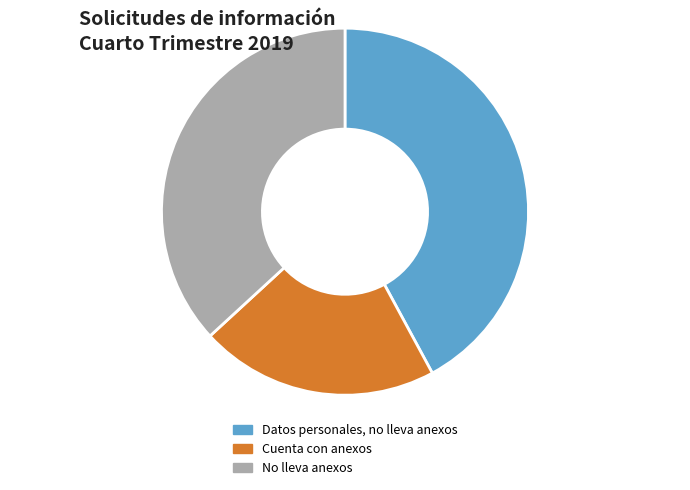

How many slices are in this pie chart?

3